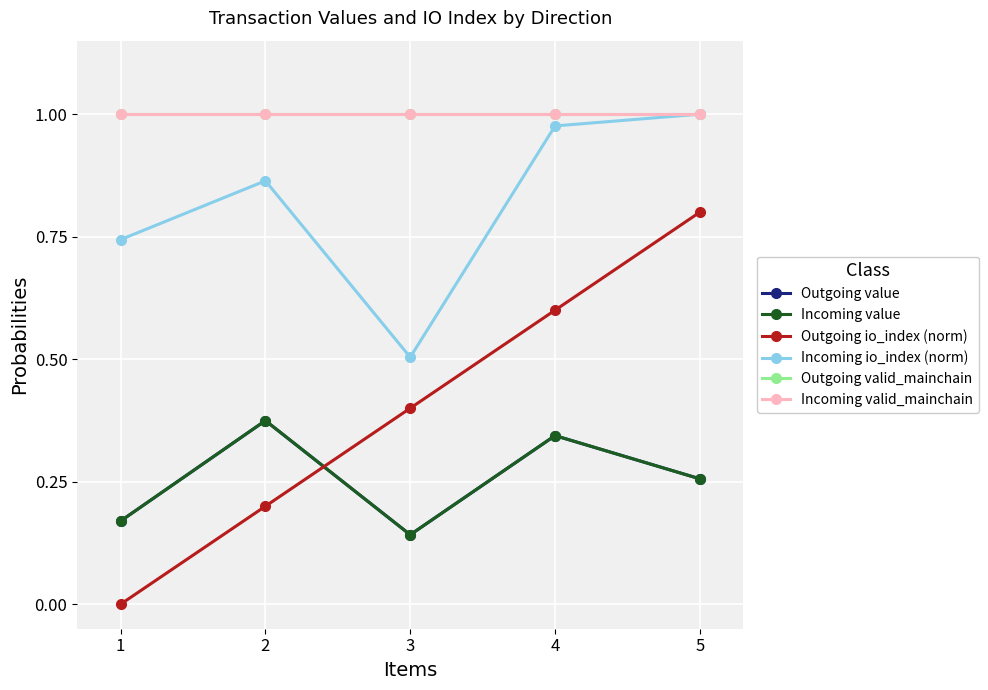

Is this an area chart (filled region under the line)?

No